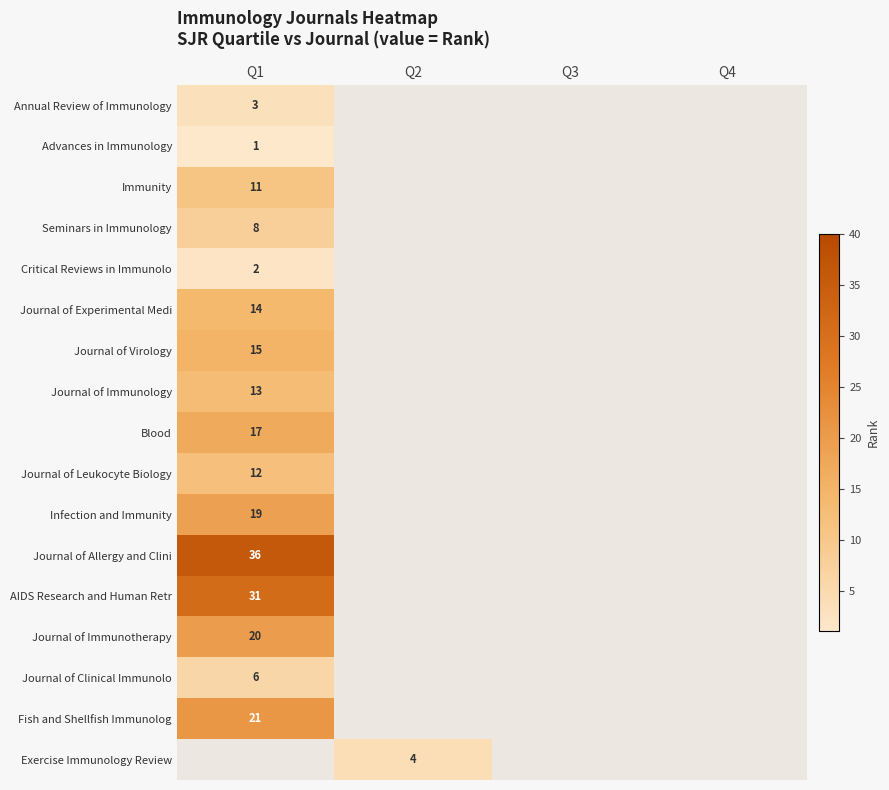

At which category does the chart reach its minimum across all series?

Q2